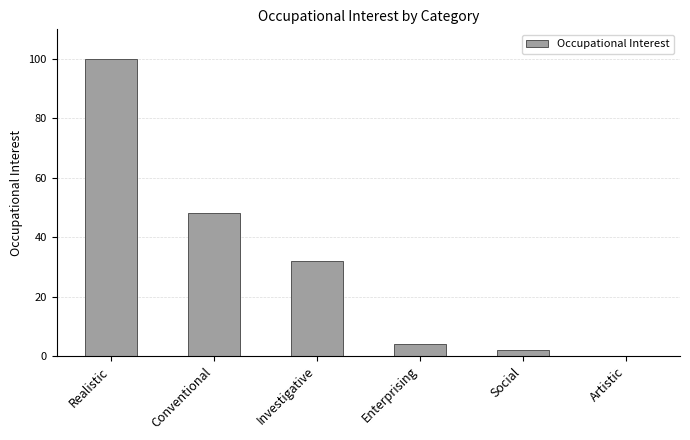

The value at Investigative is 32. True or false?

True